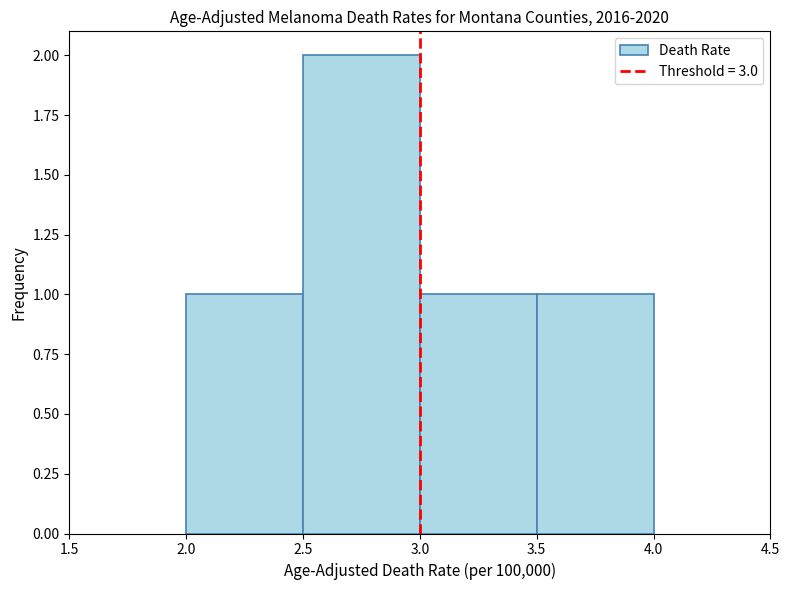

How tall is the bar that spans 2.5 to 3.0 on the x-axis? The values are not printed on the chart, so give them approximately, as read against the axis.

2